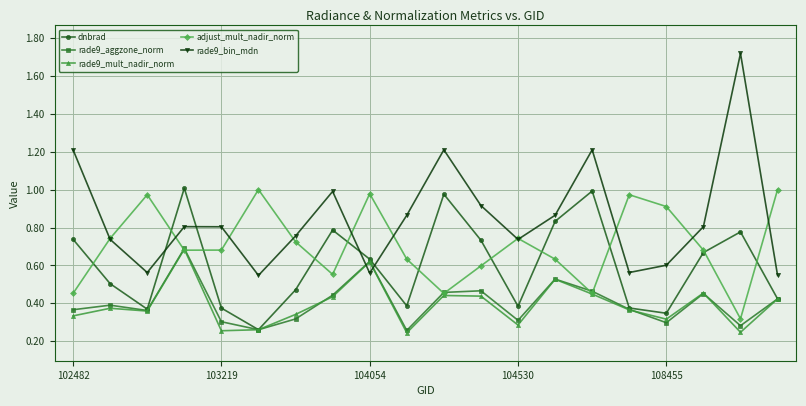

Which series has the largest total across all categories?

rade9_bin_mdn